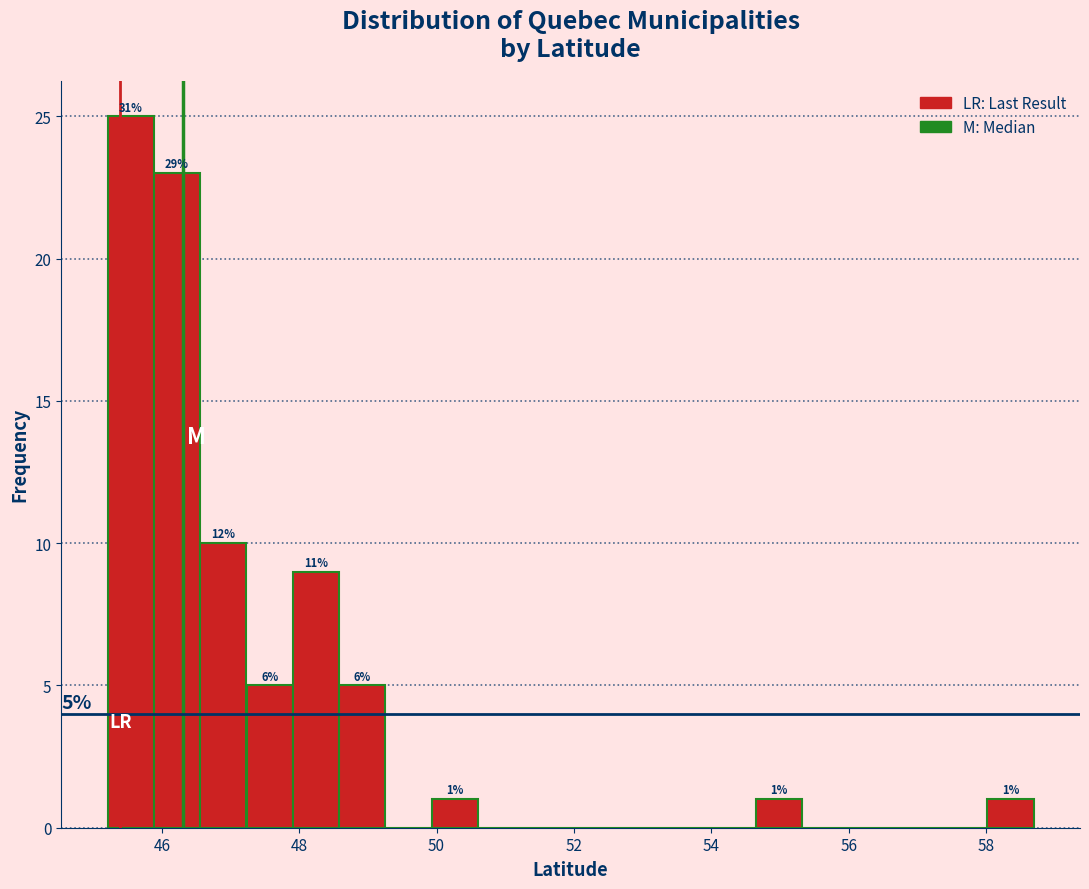

Read against the x-axis, roughly where is the centre of the tallest bar?

45.6